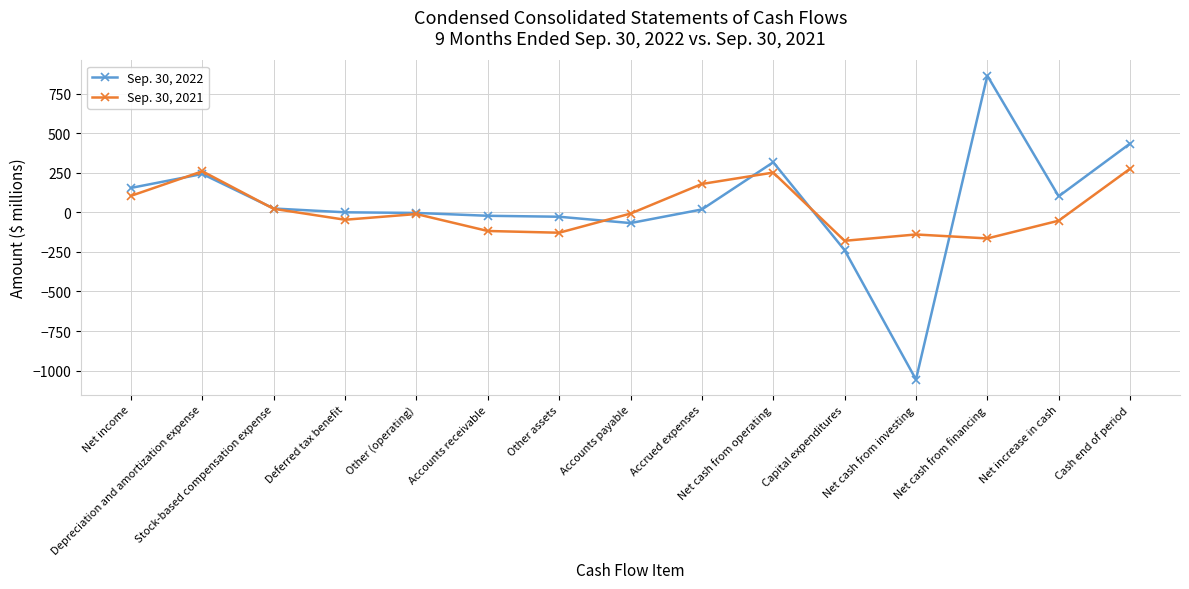

What is the value of the Sep. 30, 2021 point at the 13th from the left?

-165